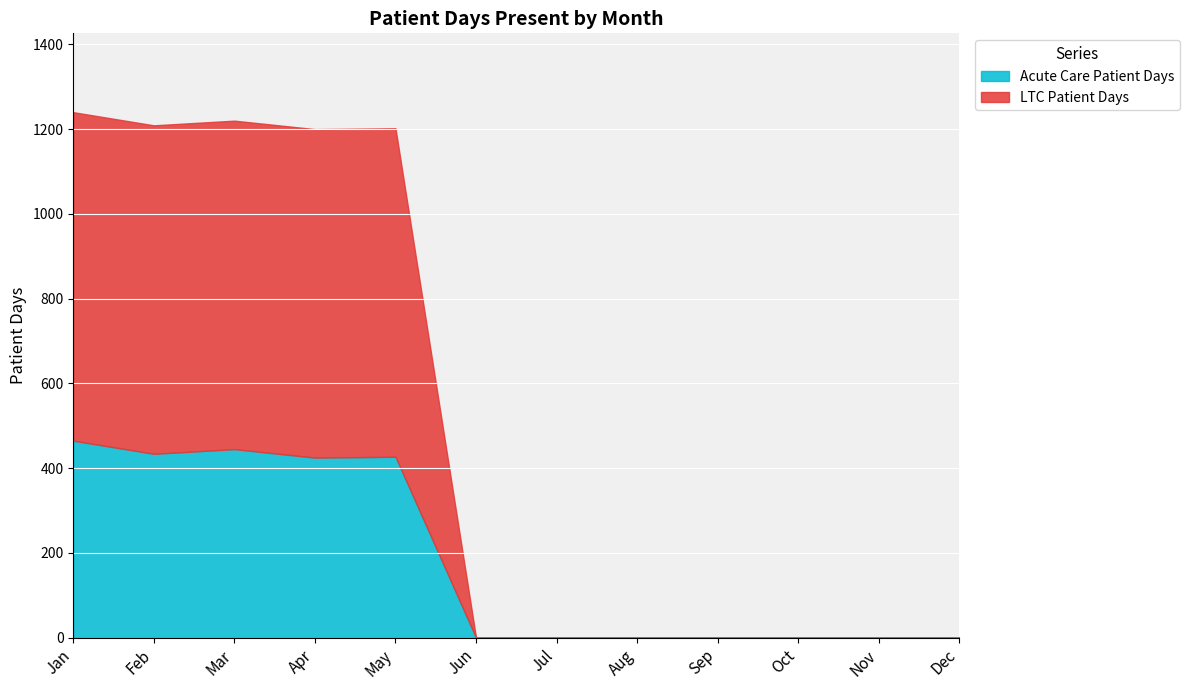

True or false: LTC Patient Days and Acute Care Patient Days cross at least once.

False